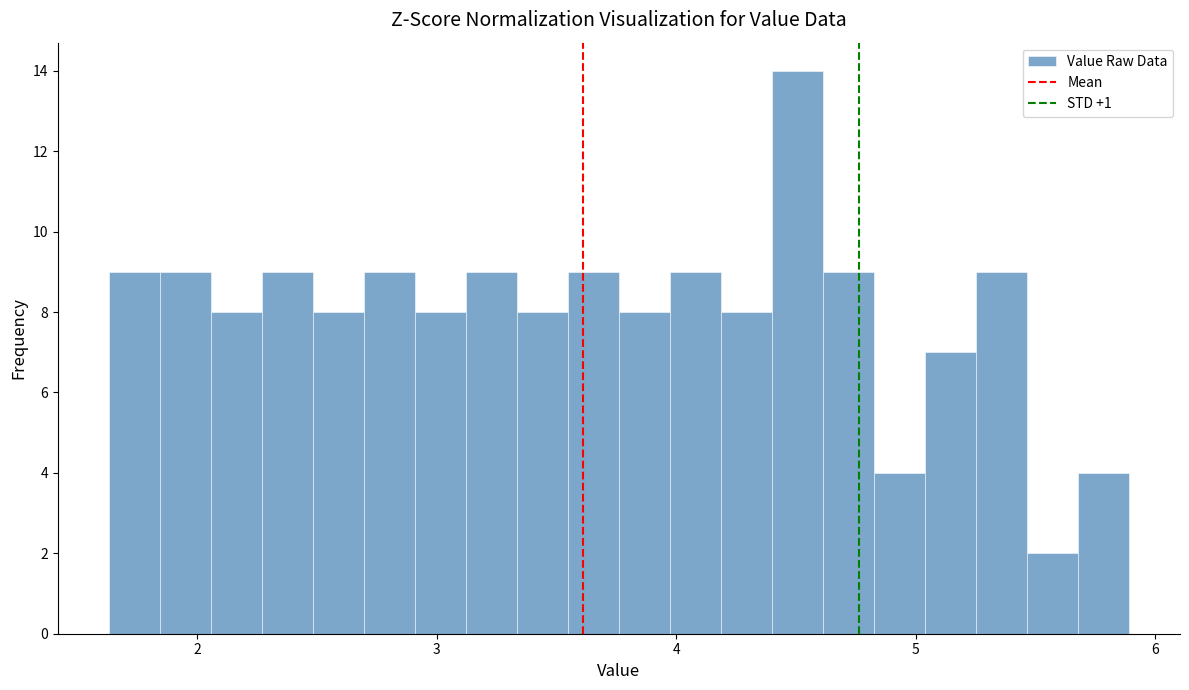

Read against the x-axis, roughly where is the centre of the tallest bar?

4.5